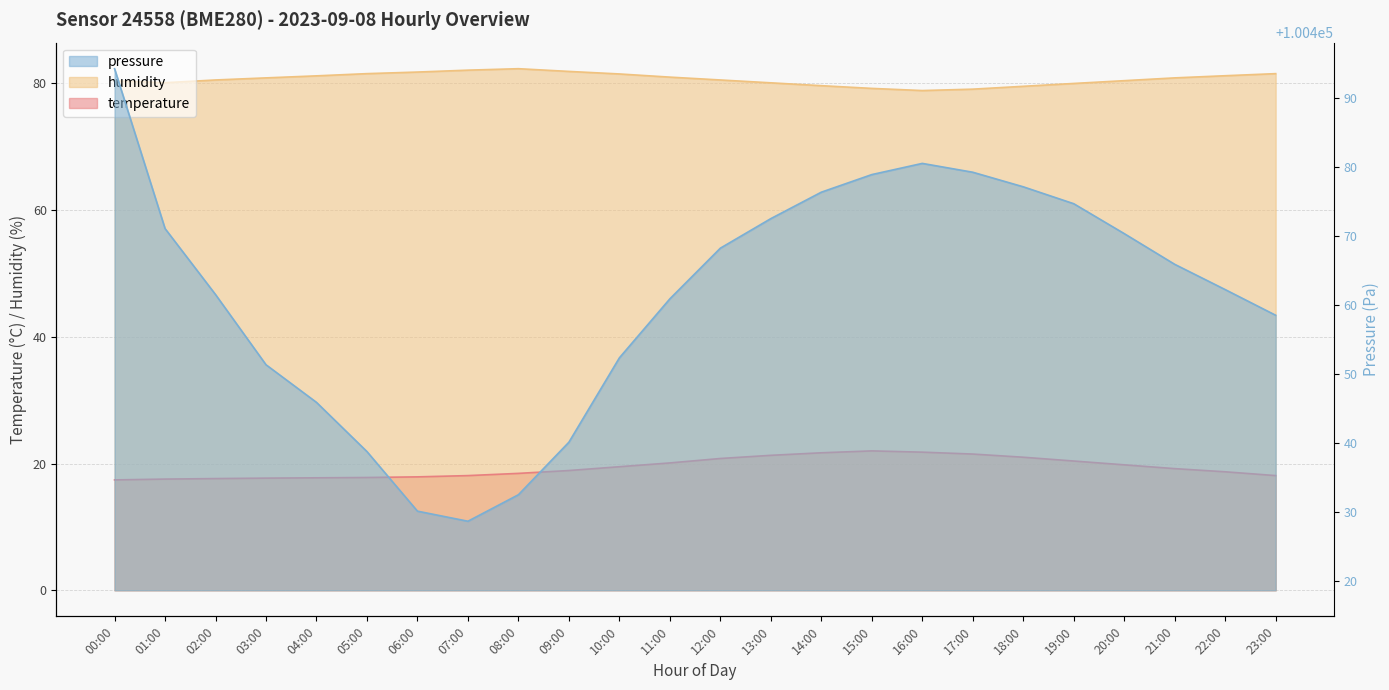

The temperature series shows 30.2 at 03:00. True or false?

False